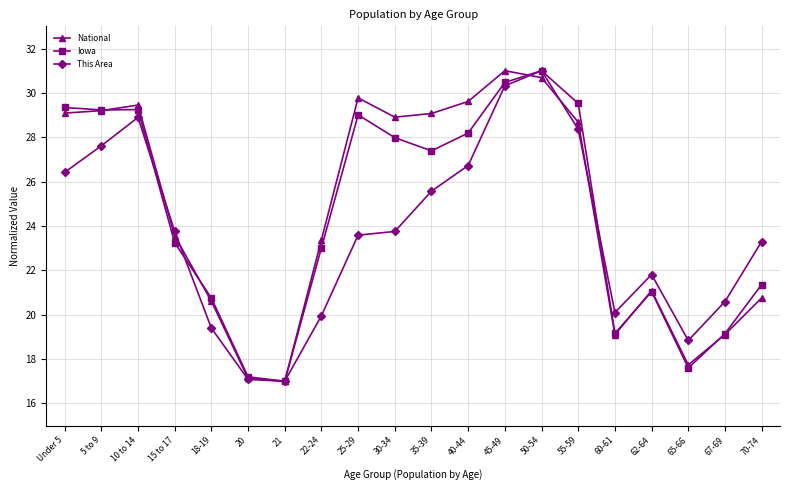

What is the sum of the Iowa values at 70-74 and 20?

38.6